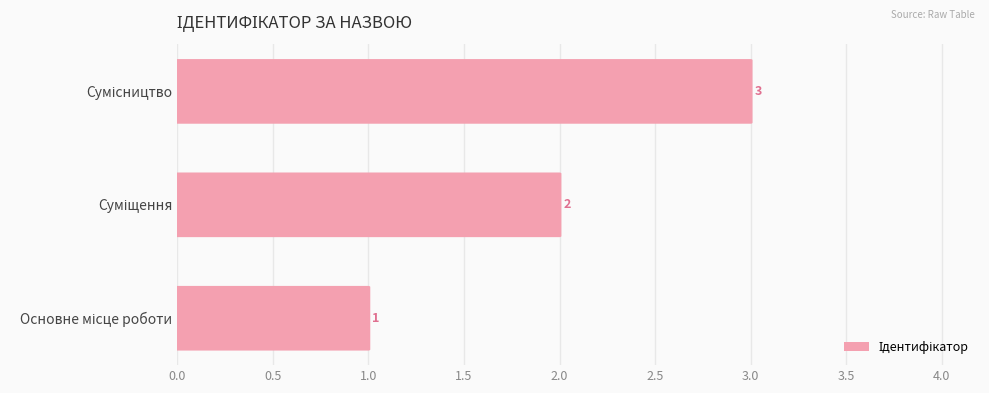

How many categories are shown in the chart?

3